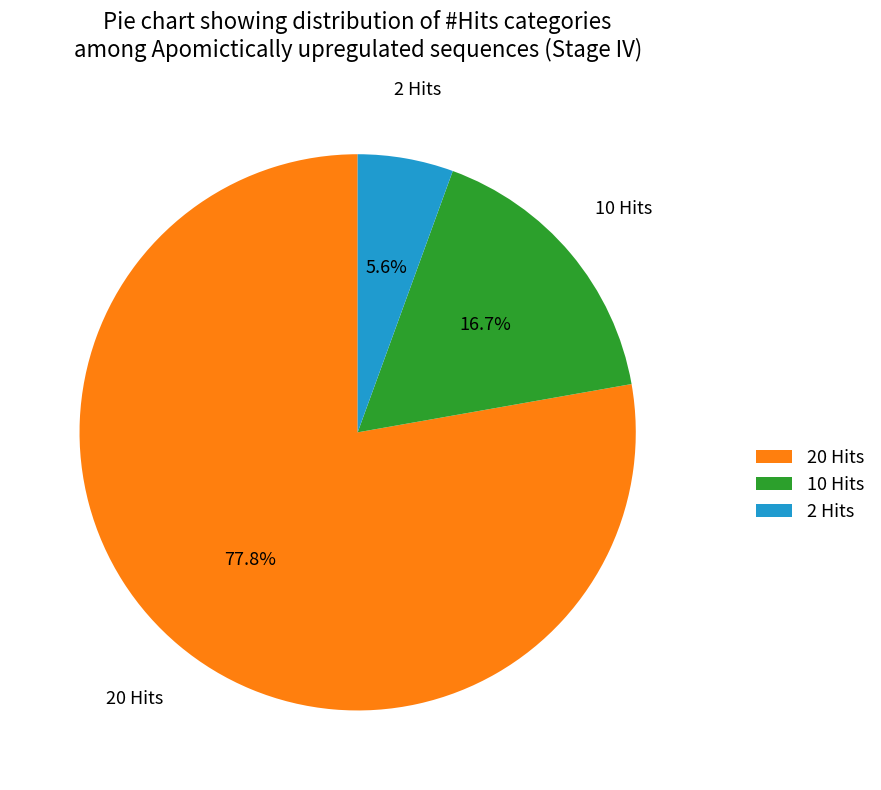

Which category has the smallest portion of the pie?

2 Hits